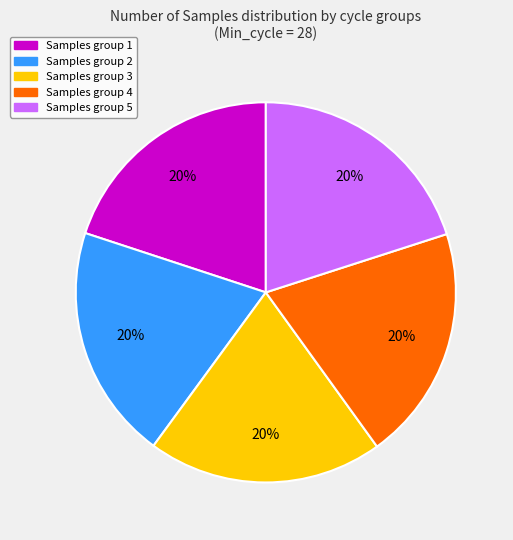

Does any single category account for the majority?

No